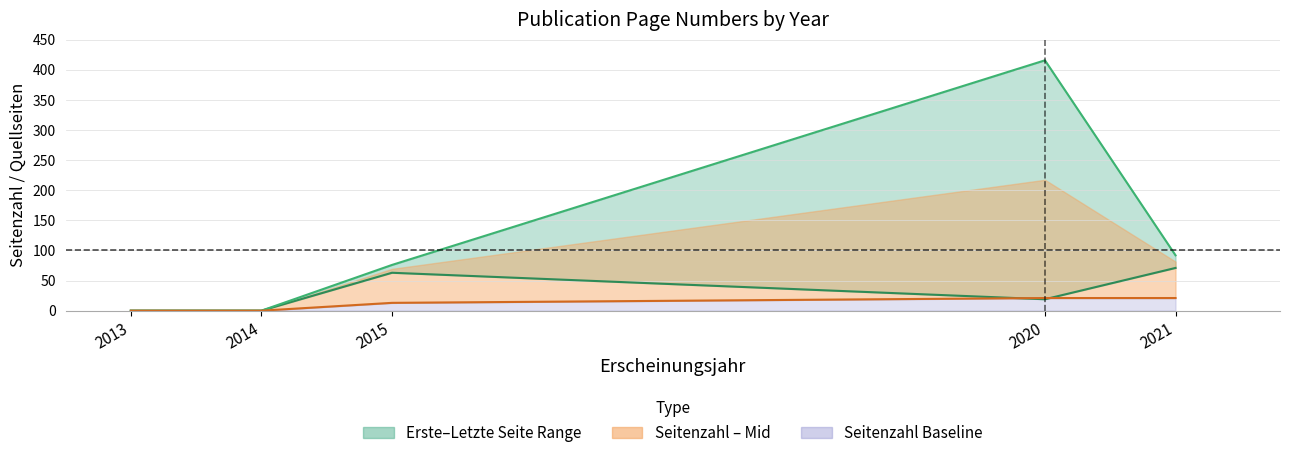

Is it true that Quelle:Letzte Seite equals -252 at 2014?

False